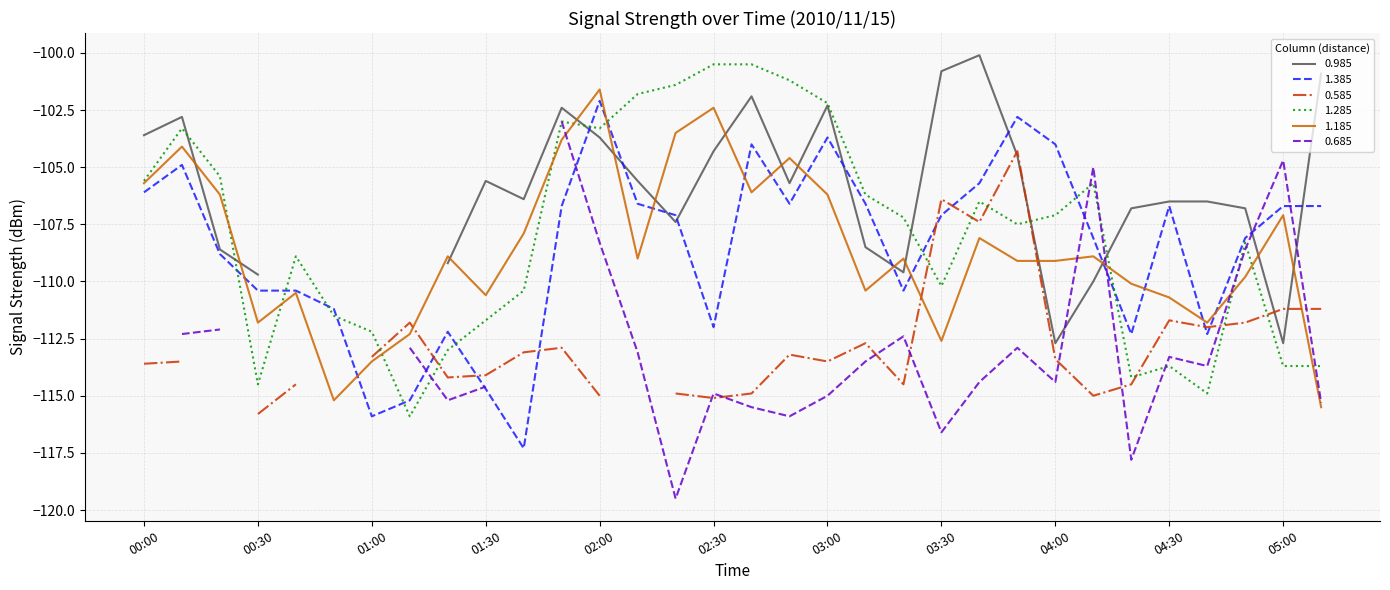

What position from the right is 02:00?

20